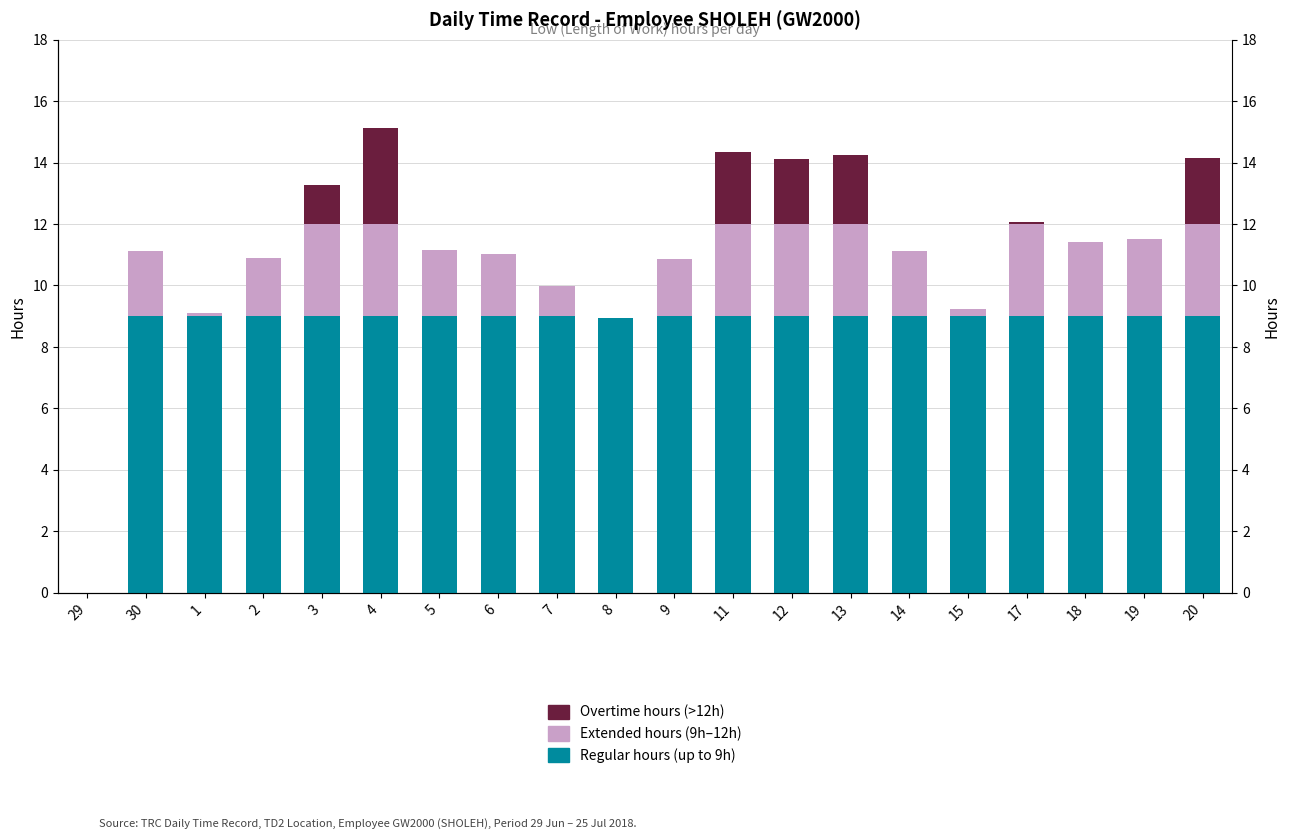

List the labels in order of Regular hours (up to 9h) value, smallest first.

29, 8, 30, 1, 2, 3, 4, 5, 6, 7, 9, 11, 12, 13, 14, 15, 17, 18, 19, 20